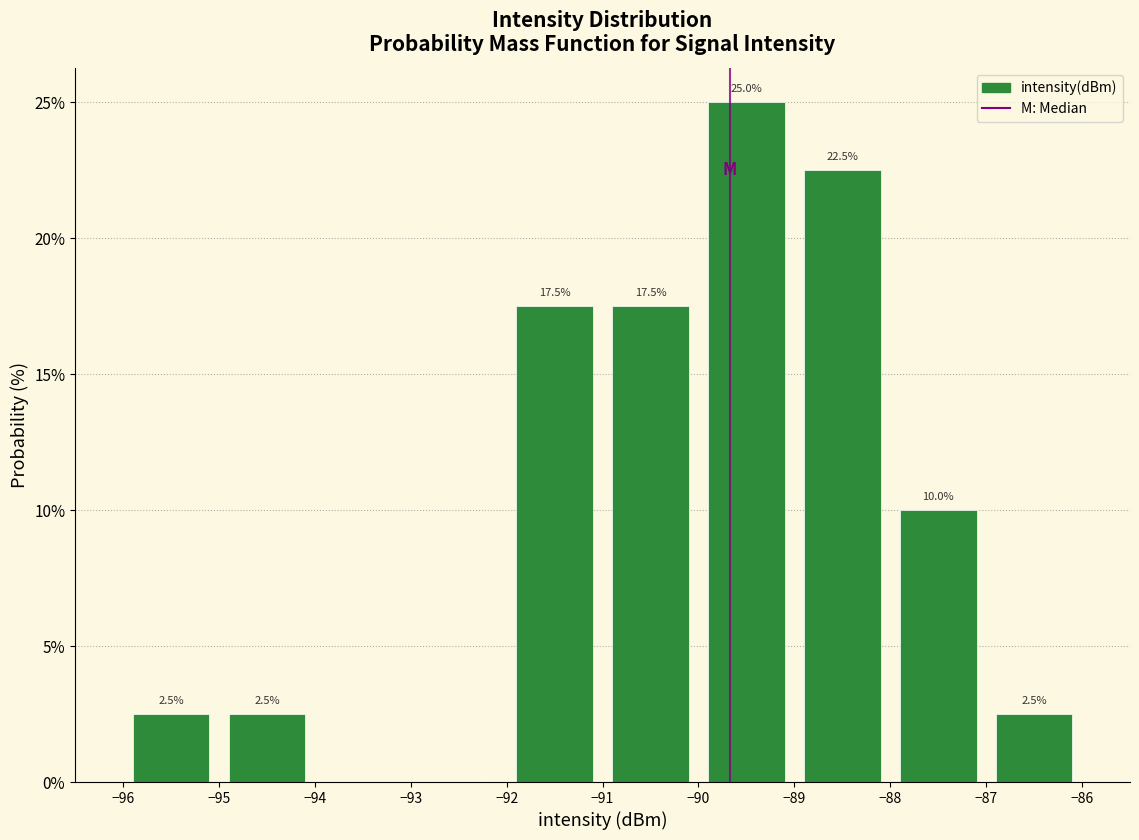

Which range on the x-axis has the tallest bar?

-90 to -89